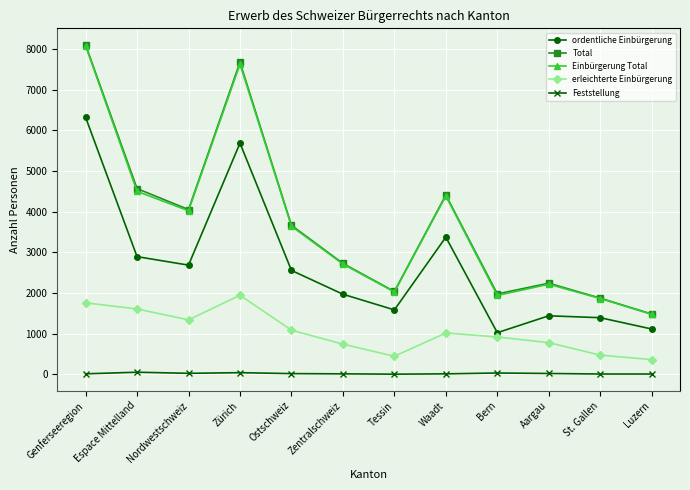

What is the highest value of the Total series?

8108